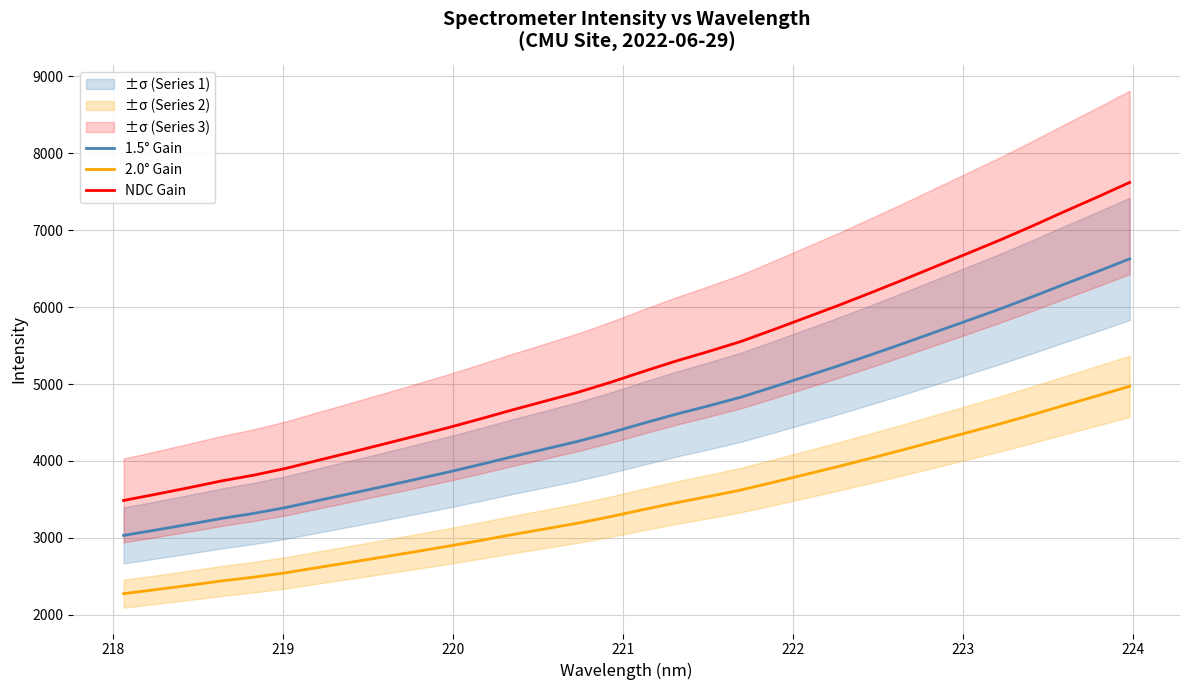

What is the maximum value for 2.0° Gain?

4971.1